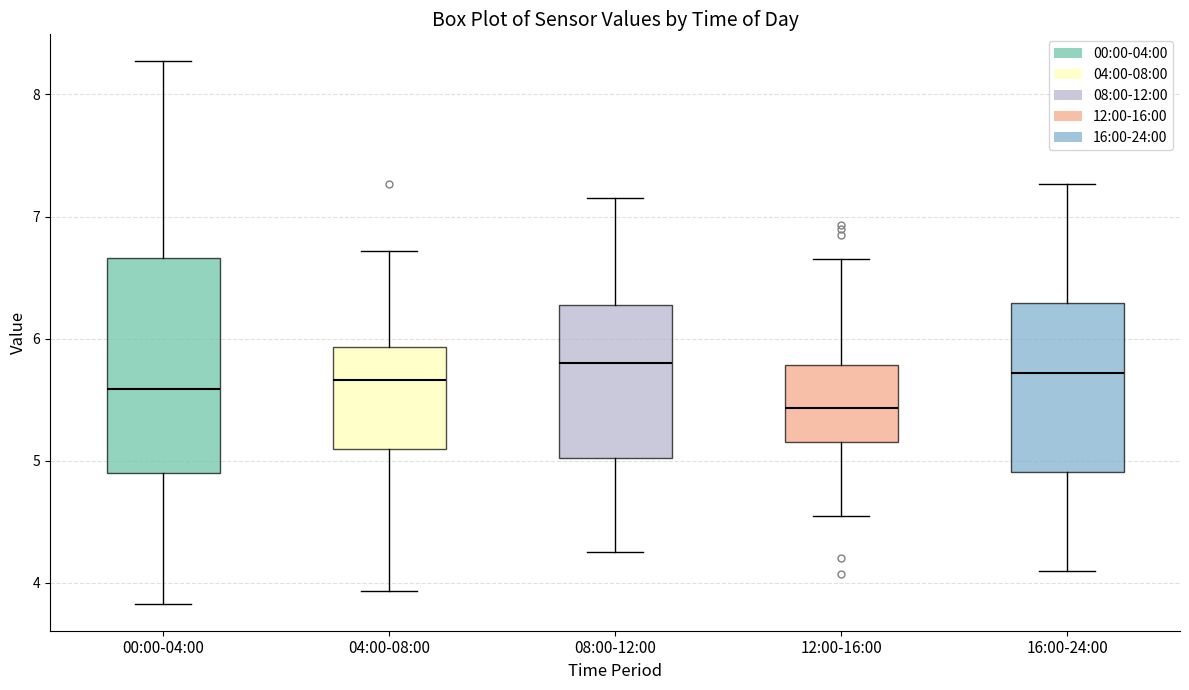

Reading left to right, read every box against the y-axis: the position of its median line, the range the box covers, and the ends of its whiskers. The values are not printed on the chart, so give them approximately, as read against the axis.

00:00-04:00: median 5.6, box 4.9 to 6.7, whiskers 3.8 to 8.3
04:00-08:00: median 5.7, box 5.1 to 5.9, whiskers 3.9 to 6.7
08:00-12:00: median 5.8, box 5.0 to 6.3, whiskers 4.3 to 7.2
12:00-16:00: median 5.4, box 5.2 to 5.8, whiskers 4.6 to 6.7
16:00-24:00: median 5.7, box 4.9 to 6.3, whiskers 4.1 to 7.3